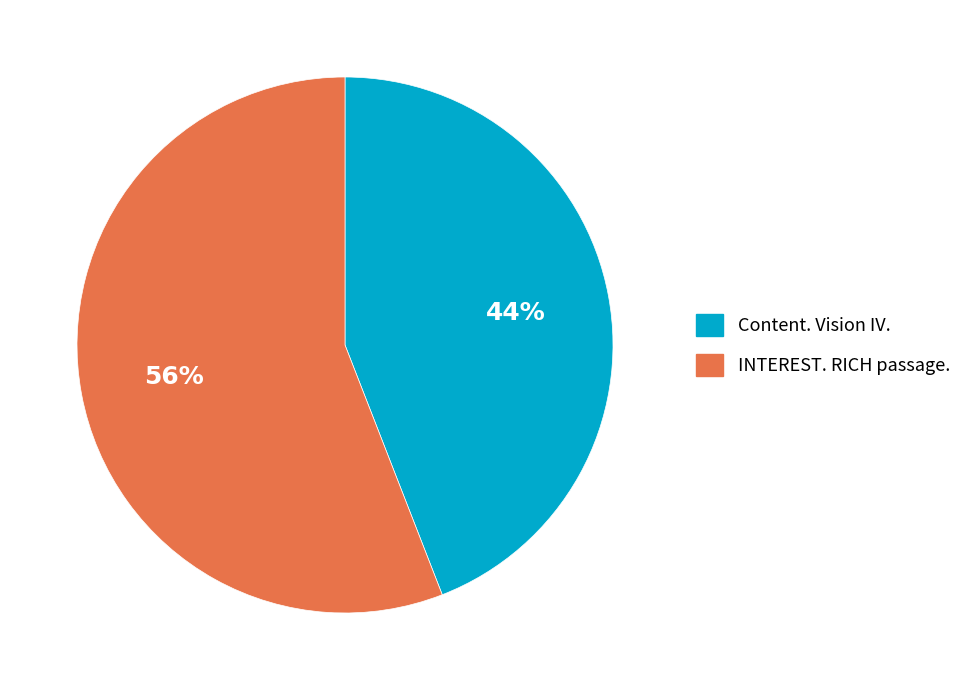

To the nearest percent, what portion does INTEREST. RICH passage. represent?

56%